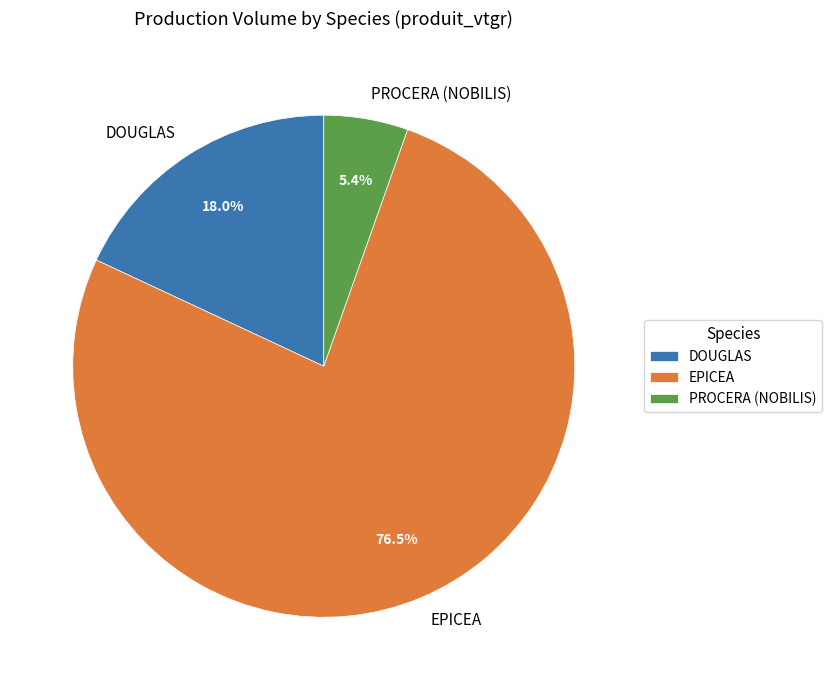

Count the number of slices in the pie.

3